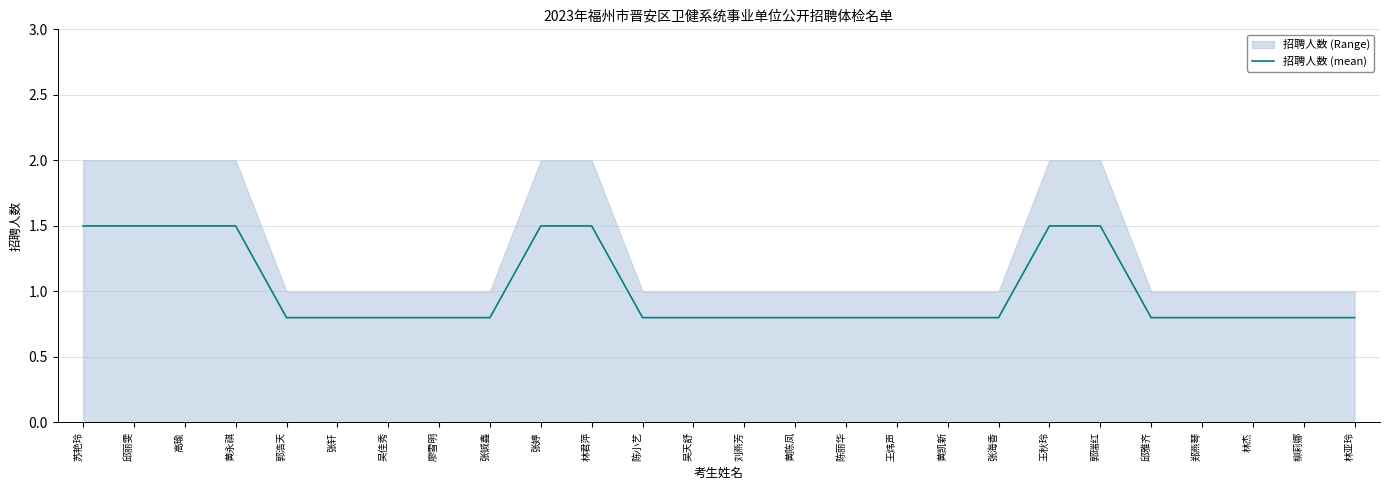

Reading left to right, what are all the values shown in this chart?

苏艳玲=1.5	邱丽雯=1.5	高瑜=1.5	黄永祺=1.5	郭浩天=0.8	张轩=0.8	吴佳秀=0.8	廖雪明=0.8	张铖鑫=0.8	张婷=1.5	林君萍=1.5	陈小艺=0.8	吴天舒=0.8	刘燕芳=0.8	黄陈凤=0.8	陈丽华=0.8	王炜声=0.8	黄凯新=0.8	张海香=0.8	王秋玲=1.5	郭瑞红=1.5	邱雅齐=0.8	郑燕琴=0.8	林杰=0.8	柳莉娜=0.8	林亚玲=0.8